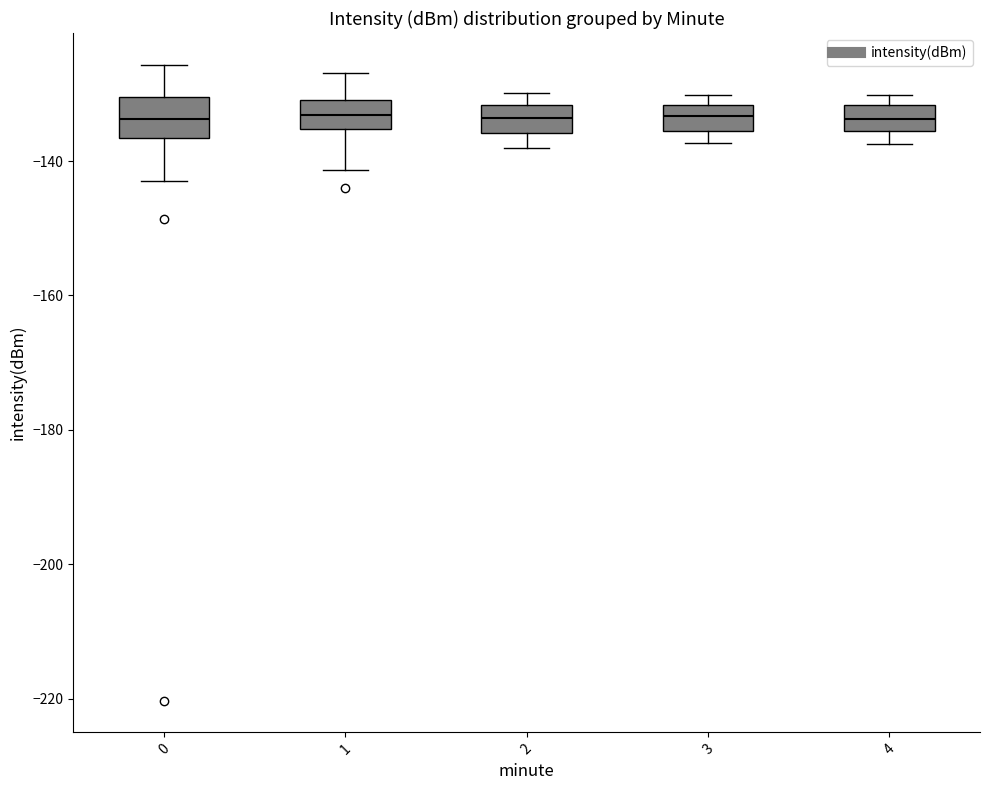

Where does the median line of the box at x = 4 sit on the y-axis? The values are not printed on the chart, so give them approximately, as read against the axis.

-134